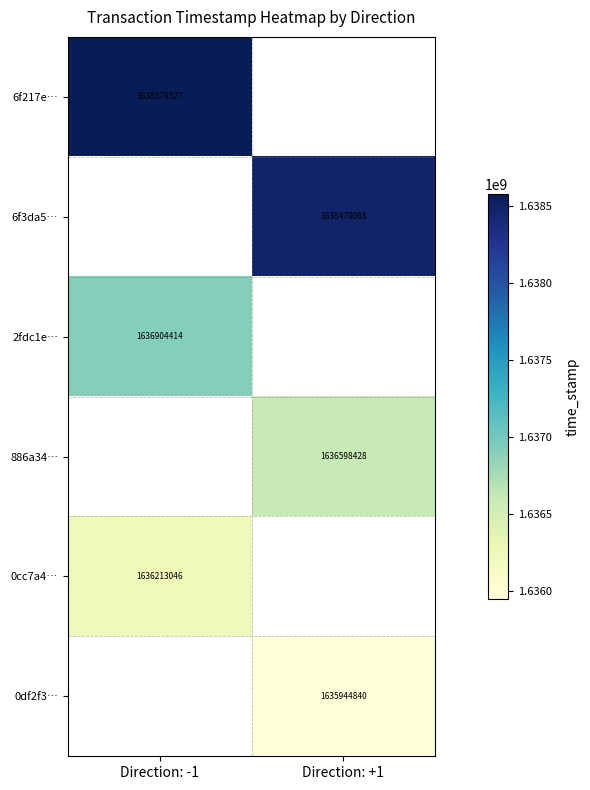

The 886a34… series shows 2549252448 at Direction: +1. True or false?

False